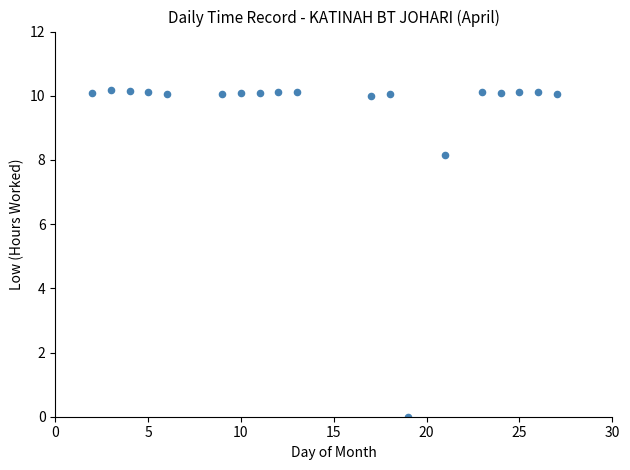

What Y value in the scatter plot is closest to 5?

8.1